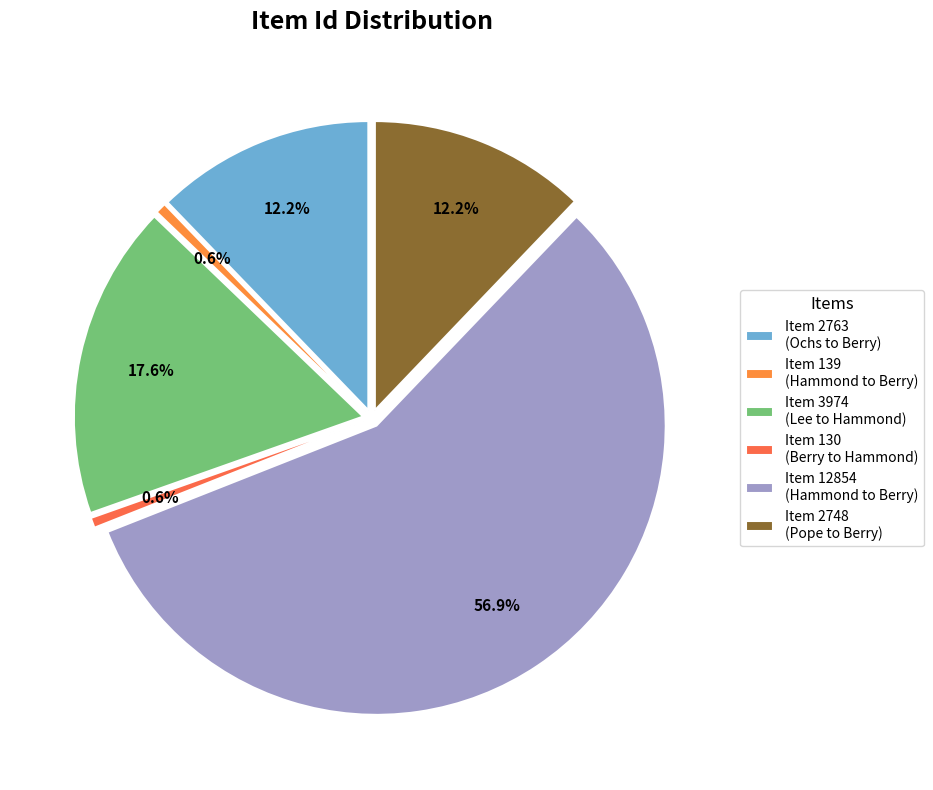

What is the largest slice in the pie chart?

Item 12854
(Hammond to Berry)